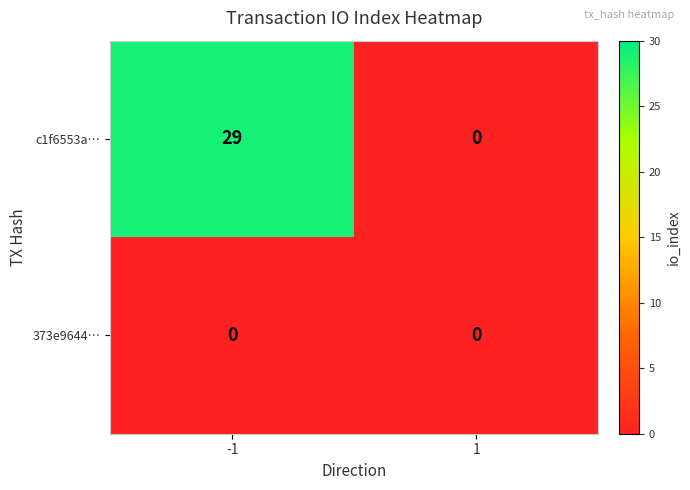

List the series in order of their peak value, lowest first.

373e9644…, c1f6553a…